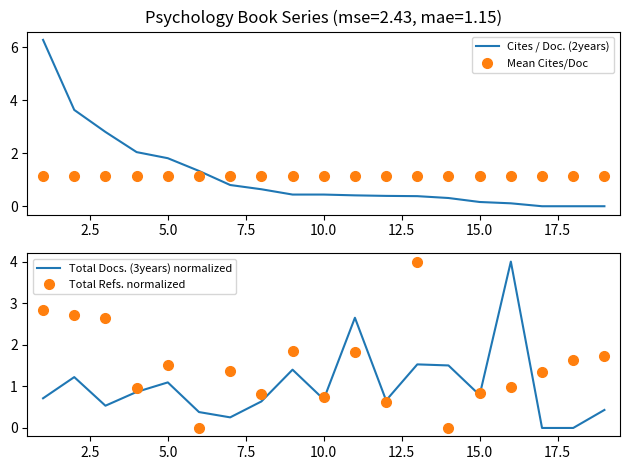

Which series has the widest spread of values?

Cites / Doc. (2years)